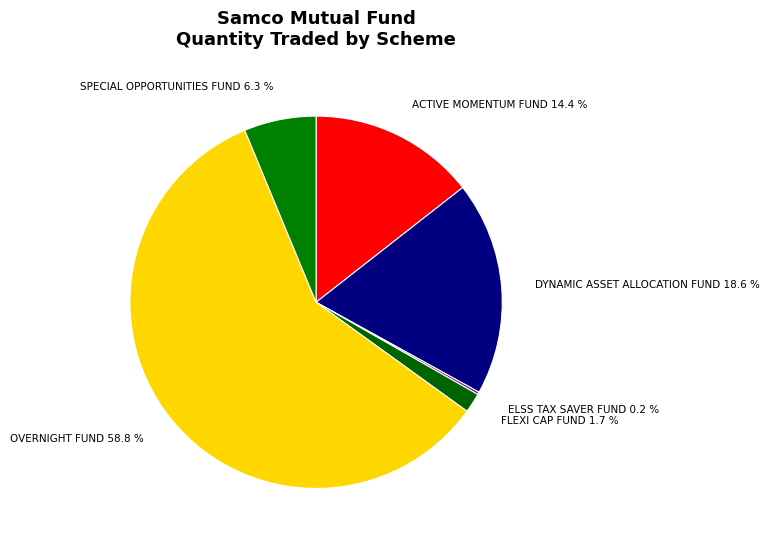

Do ACTIVE MOMENTUM FUND 14.4 % and OVERNIGHT FUND 58.8 % together represent more than half of the pie?

Yes